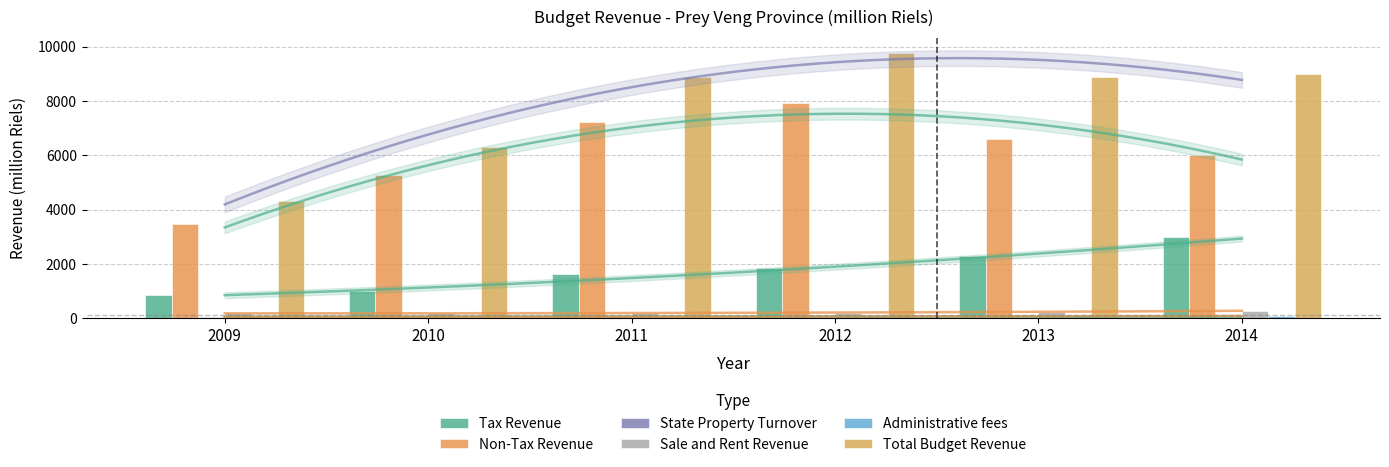

What are all the series names shown in the legend?

Tax Revenue, Non-Tax Revenue, State Property Turnover, Sale and Rent Revenue, Administrative fees, Total Budget Revenue